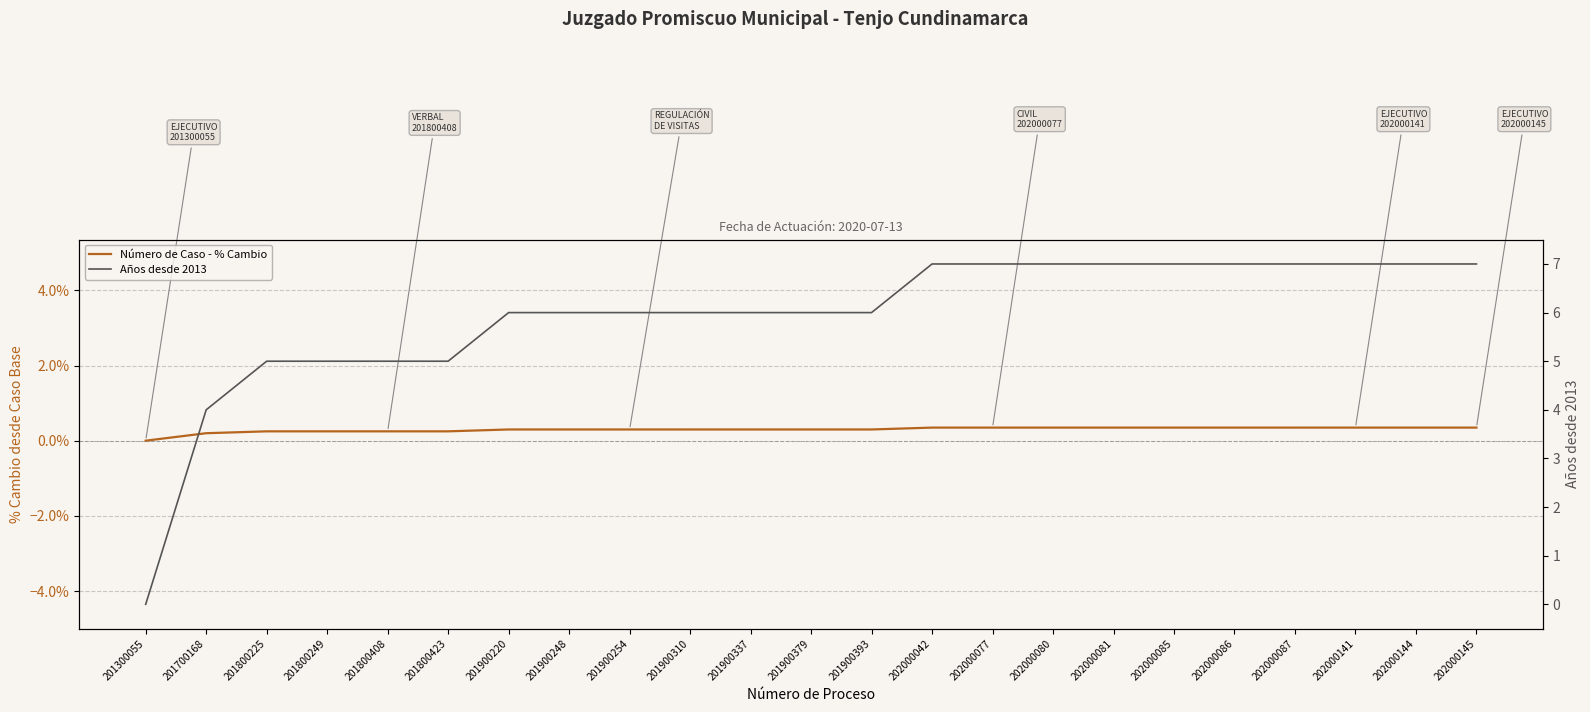

What is the value of the Número de Caso - % Cambio point at the 5th from the left?

0.2